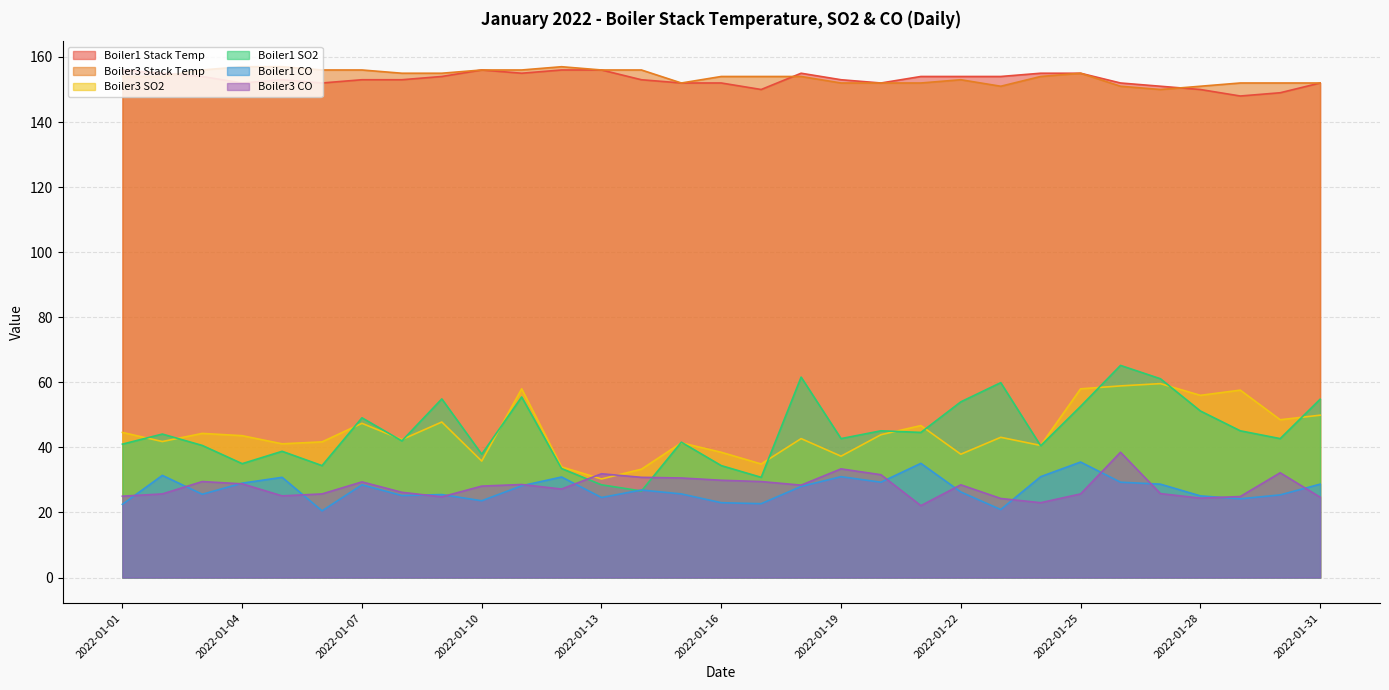

Which series has the largest total across all categories?

Boiler3 Stack Temp